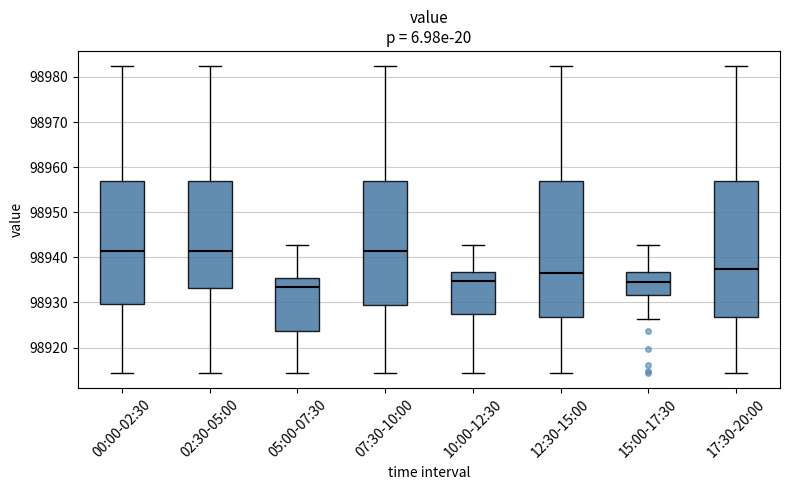

Which box has the lowest median line?

05:00-07:30